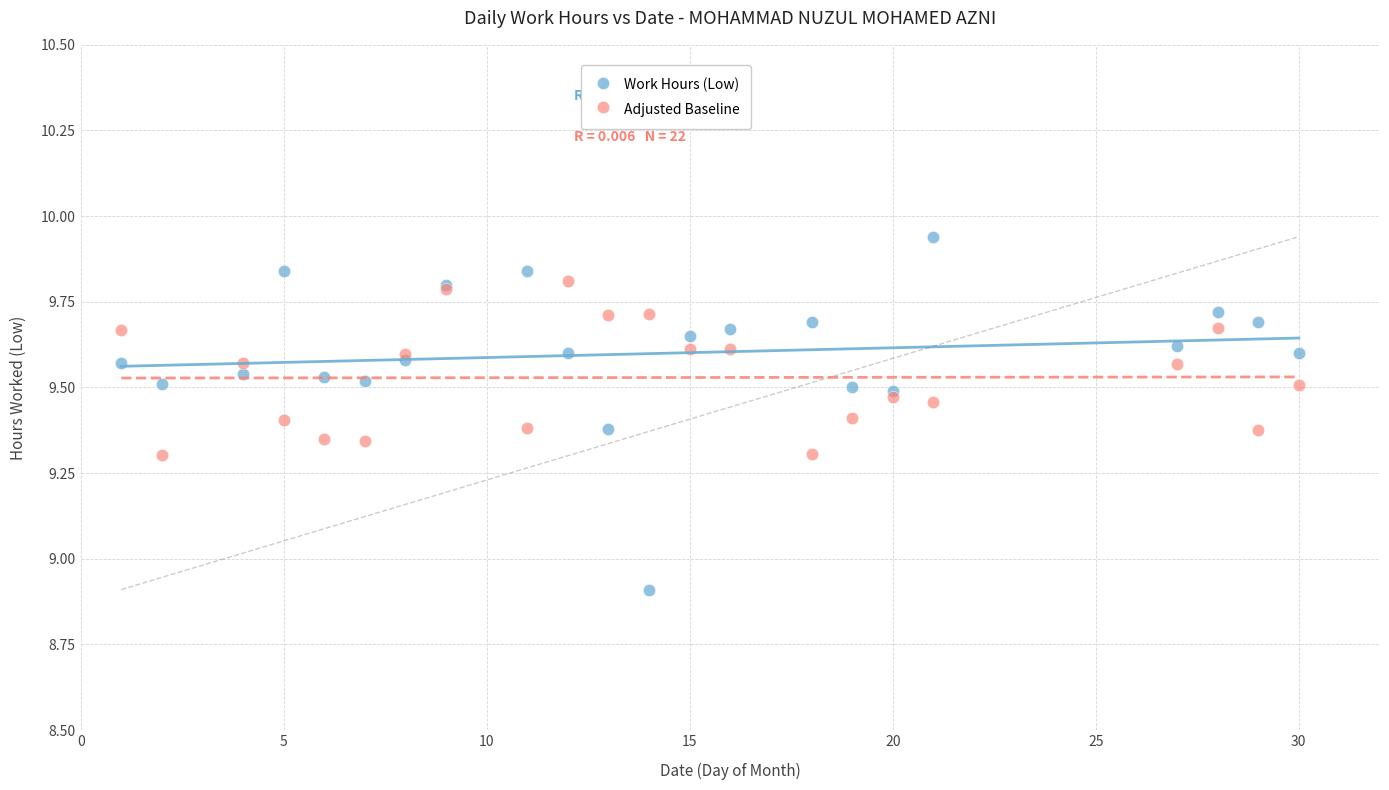

What are all the series names shown in the legend?

Work Hours (Low), Adjusted Baseline